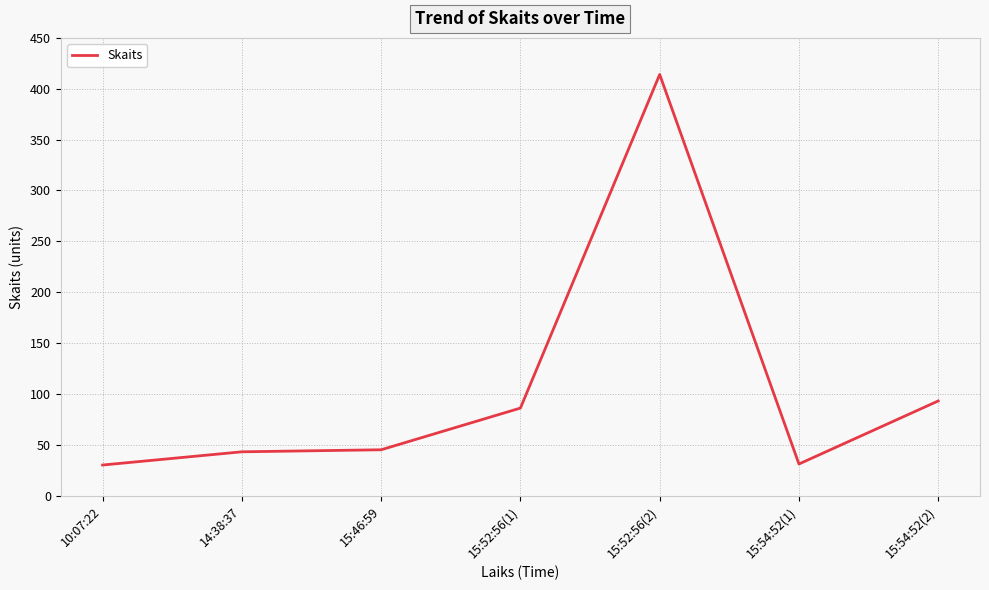

Approximately how many times larger is the value at 15:54:52(1) compared to 10:07:22?

1.0